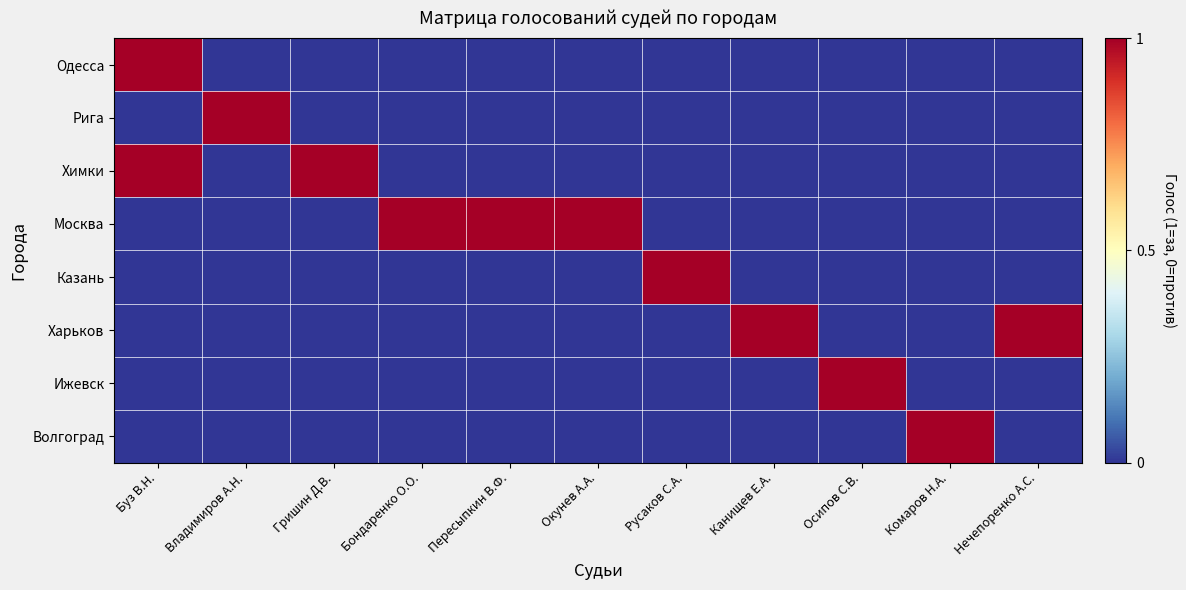

Which series has the largest total across all categories?

Москва